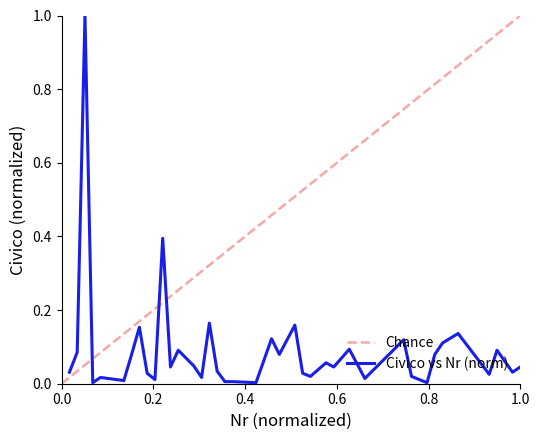

What is the highest value of the Civico vs Nr (norm) series?

1.0